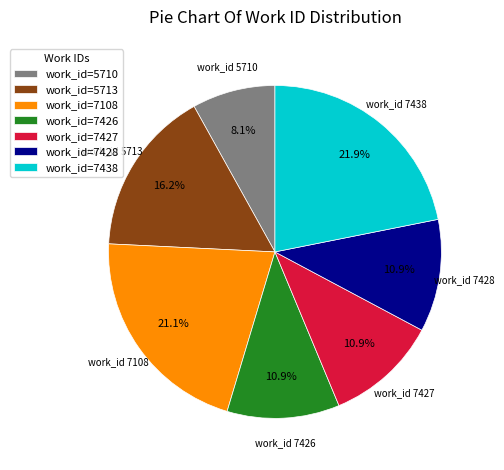

Which category has the smallest portion of the pie?

work_id=5710